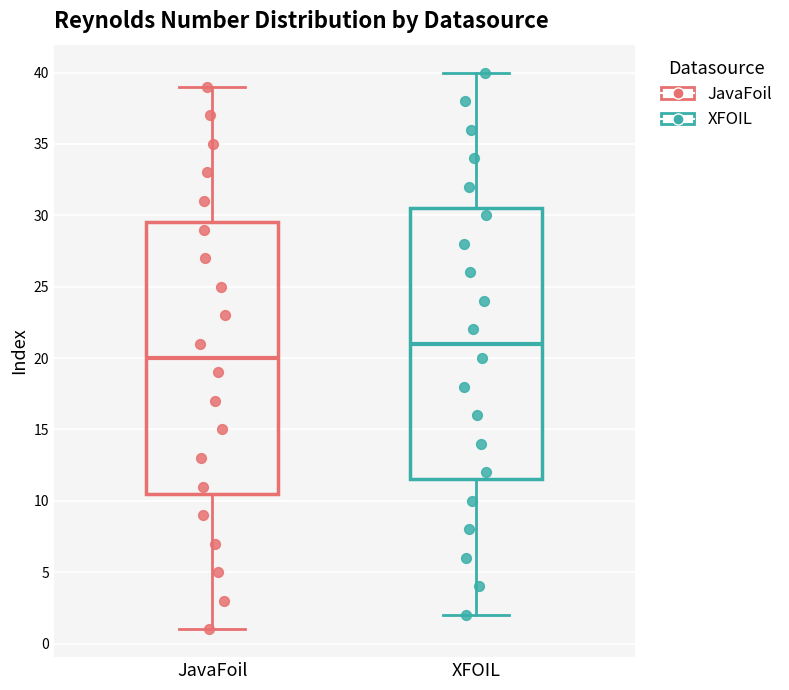

Where is the upper edge of the box for JavaFoil on the y-axis? The values are not printed on the chart, so give them approximately, as read against the axis.

29.5